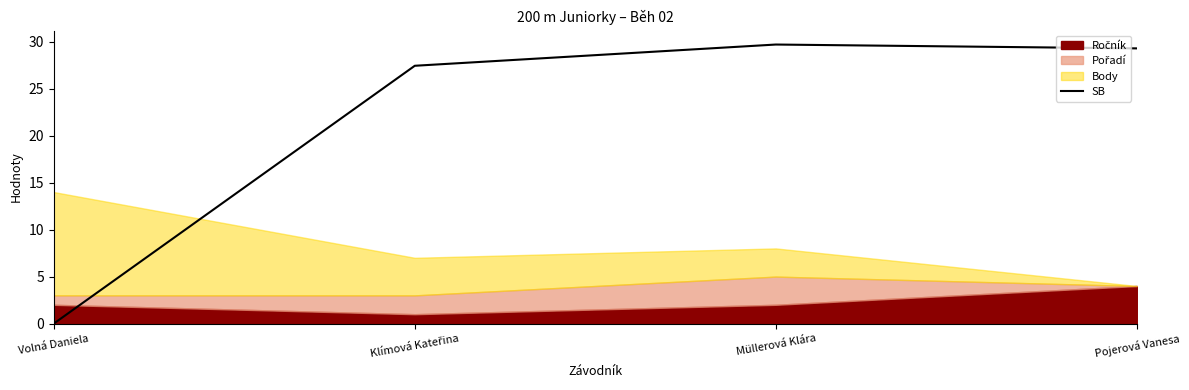

Does the chart display data point markers on the line(s)?

No